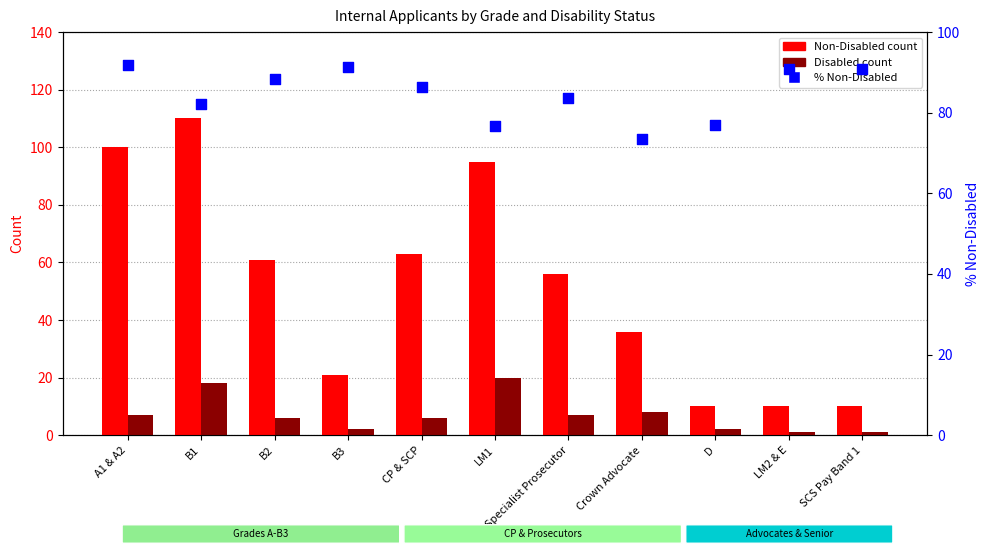

What are all the series names shown in the legend?

Non-Disabled, Disabled, % Non-Disabled